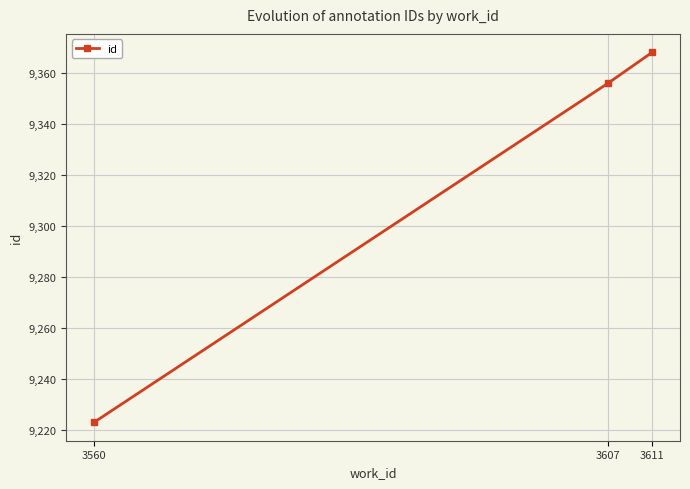

List the labels in order of value, smallest first.

3560, 3607, 3611